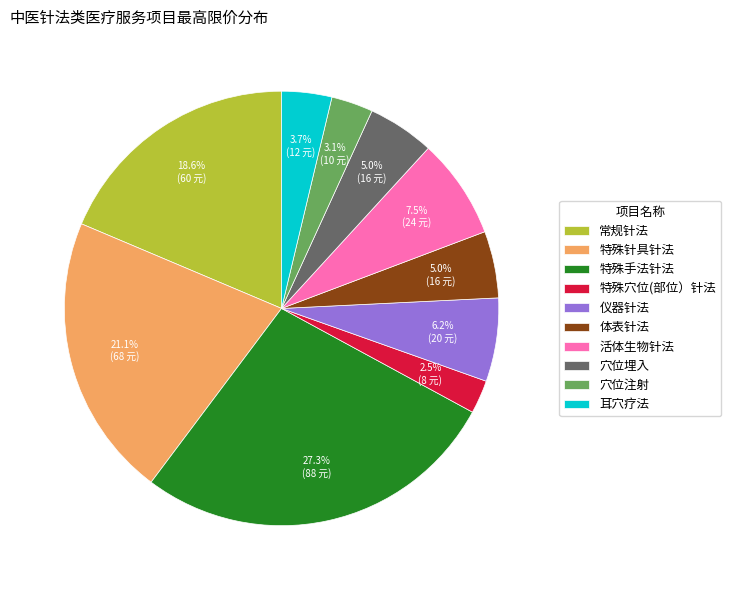

Combined, do 常规针法 and 体表针法 account for over 50%?

No